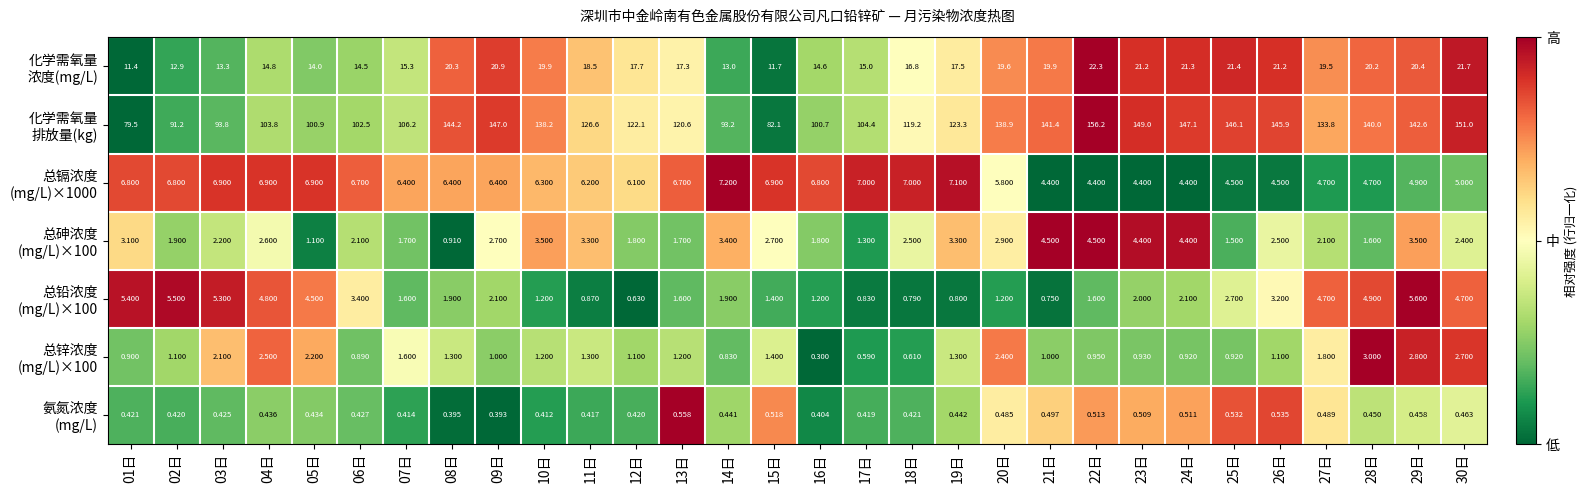

Count the number of categories in the chart.

30